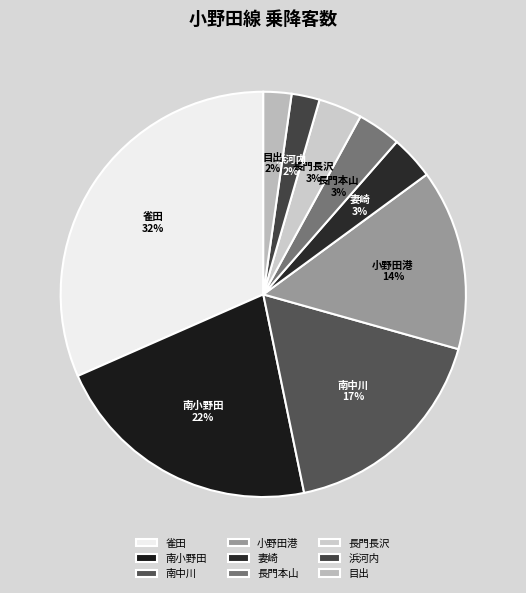

Between 南中川 and 長門長沢, which is larger?

南中川